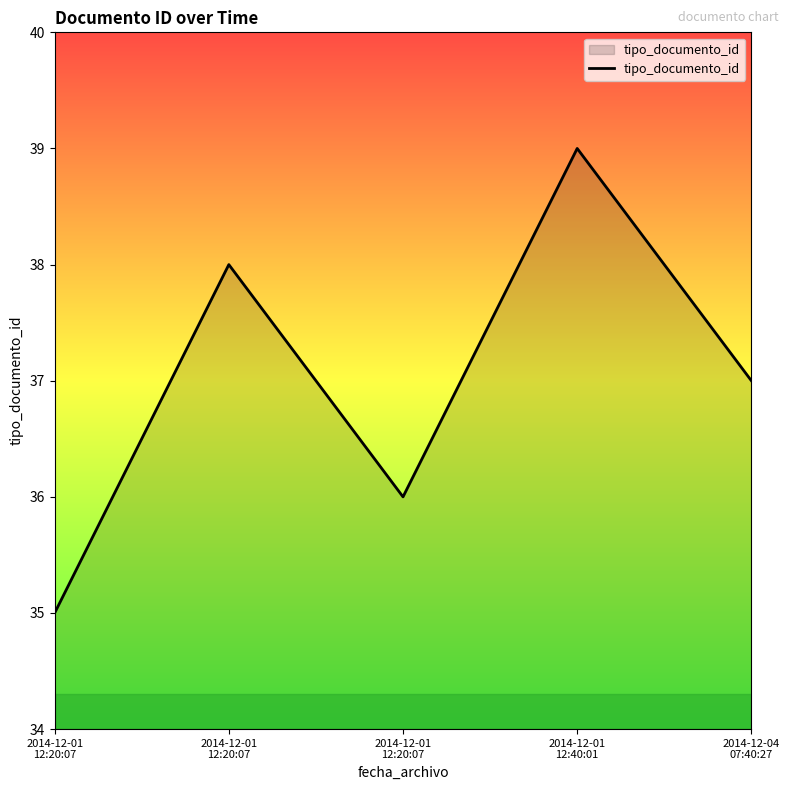

At which category does the chart reach its minimum across all series?

2014-12-01
12:20:07